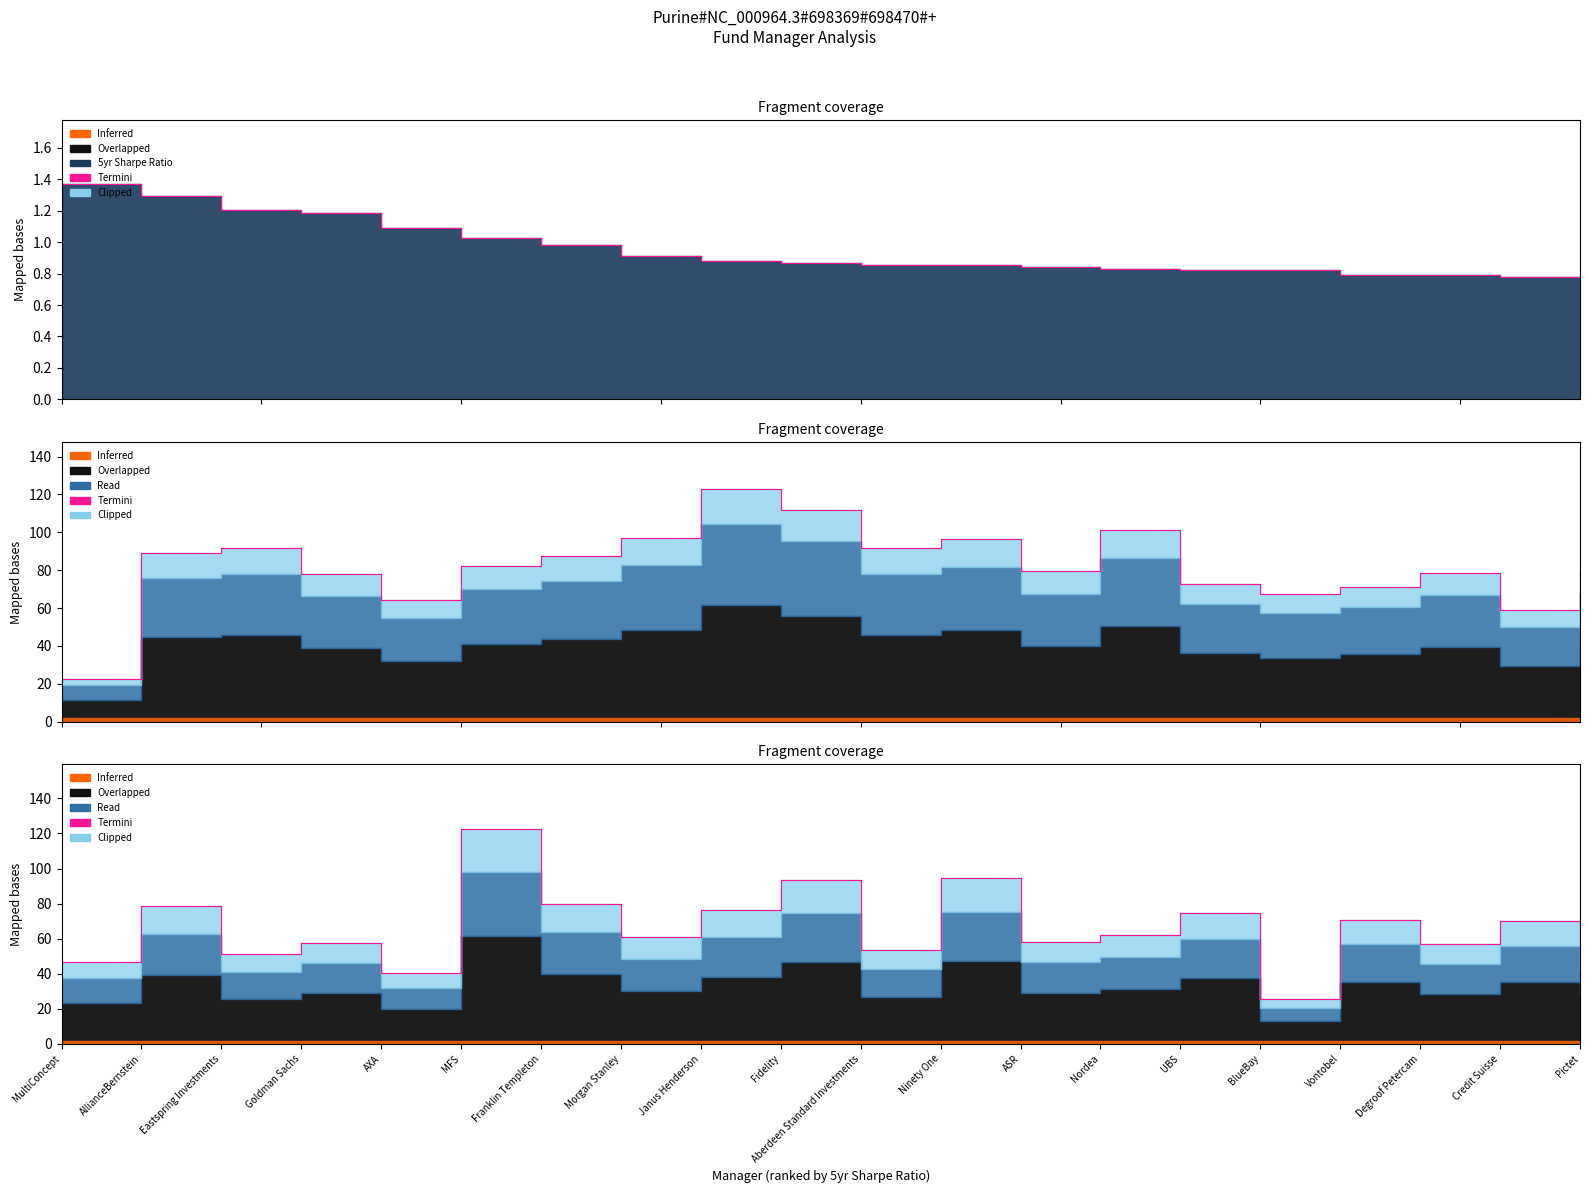

What is the minimum value shown in the chart?

25.7